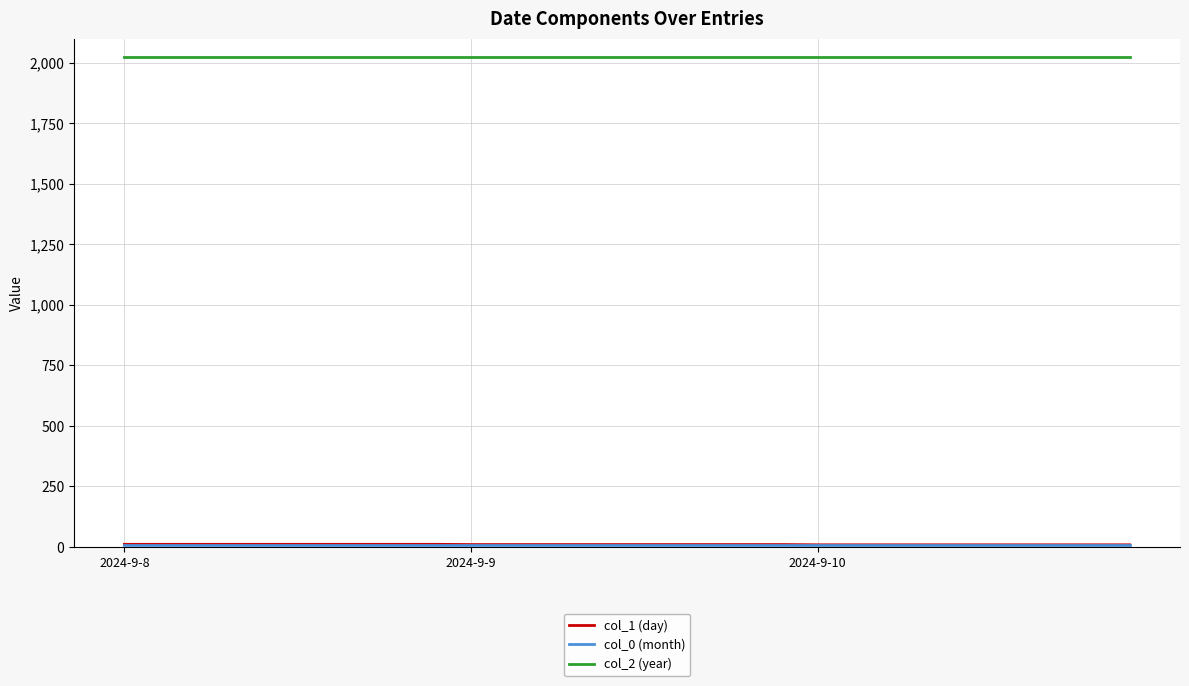

At how many categories does at least one series exceed 1844?

30